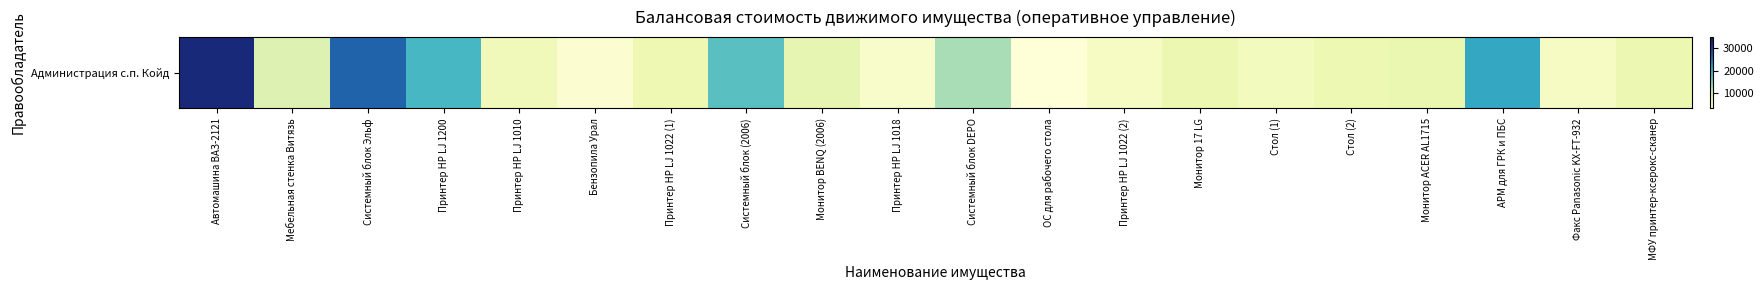

What is the difference between the maximum and minimum values?

29526.9